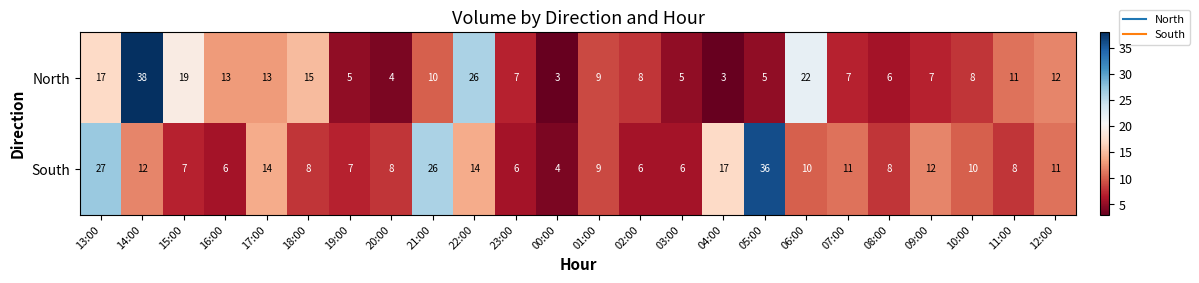

Which series has the widest spread of values?

North